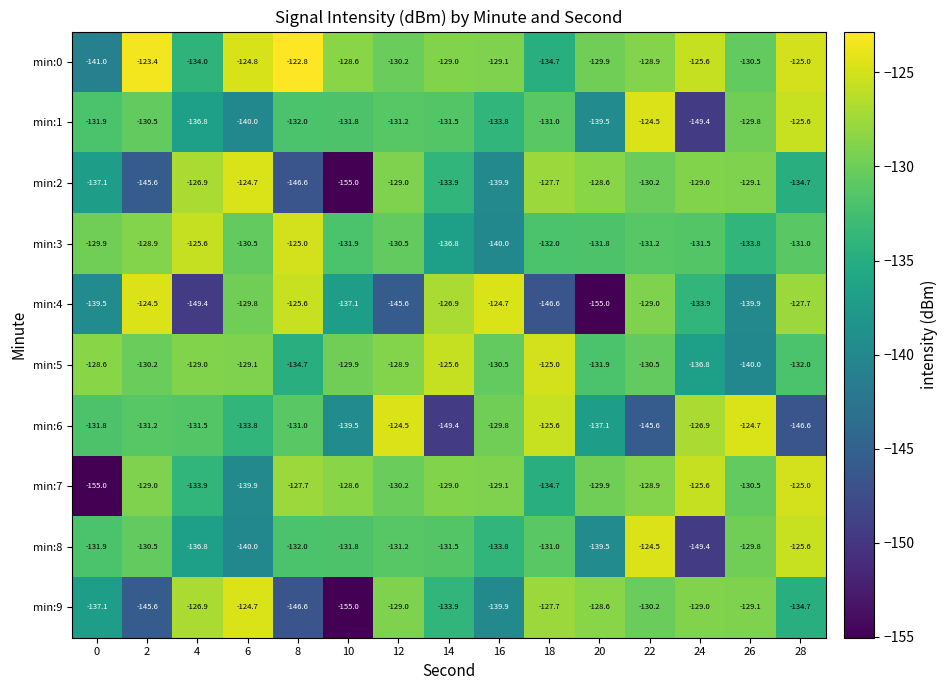

Which label corresponds to the largest value in the chart?

8